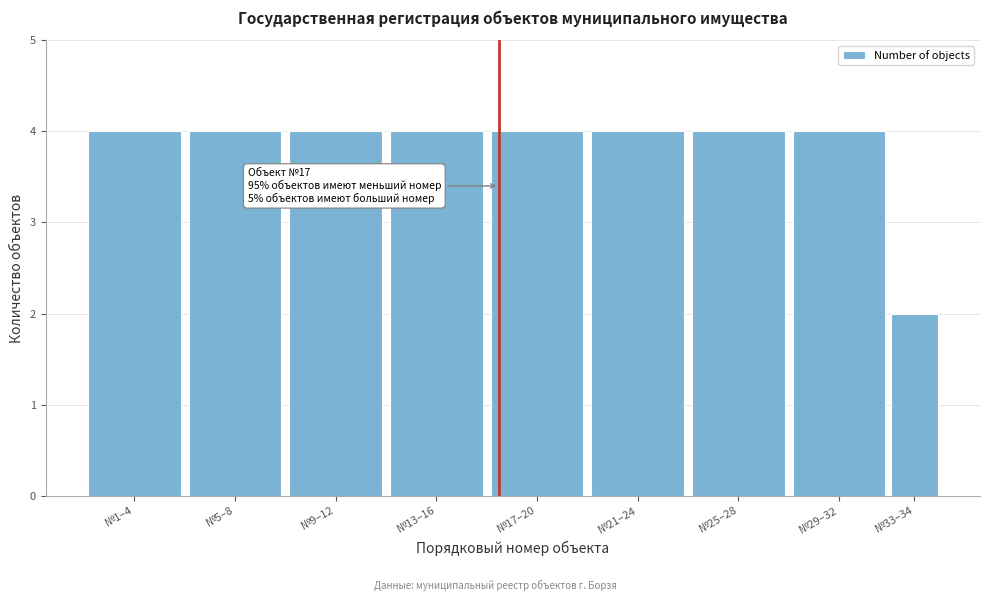

Reading left to right, transcribe all the data shown in this chart.

№1–4=4	№5–8=4	№9–12=4	№13–16=4	№17–20=4	№21–24=4	№25–28=4	№29–32=4	№33–34=2